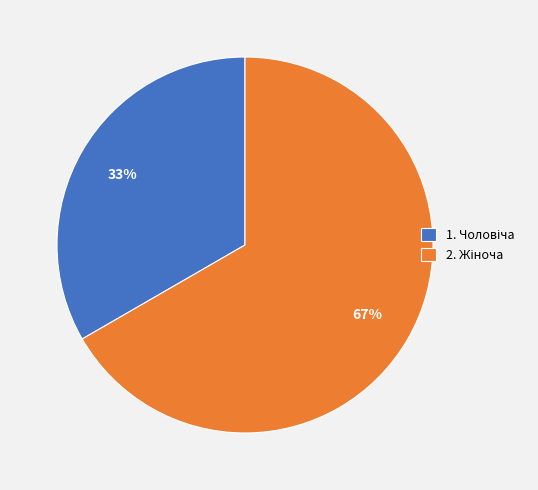

Is there any slice that represents more than half of the pie?

Yes